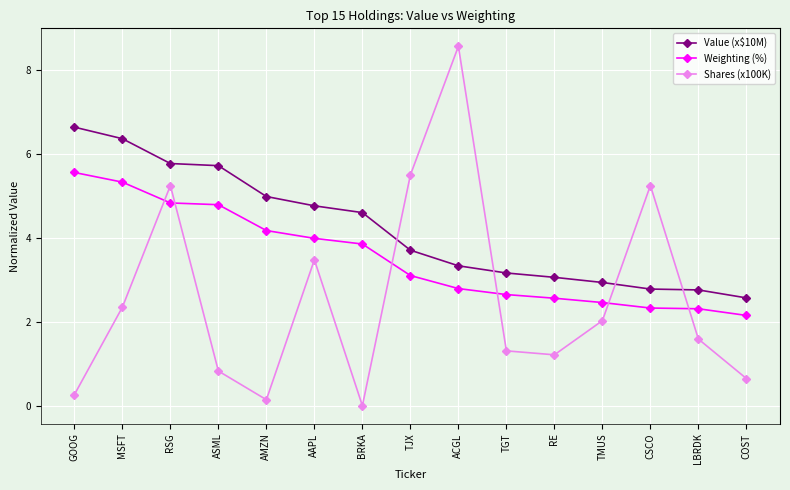

How many series are shown in this chart?

3